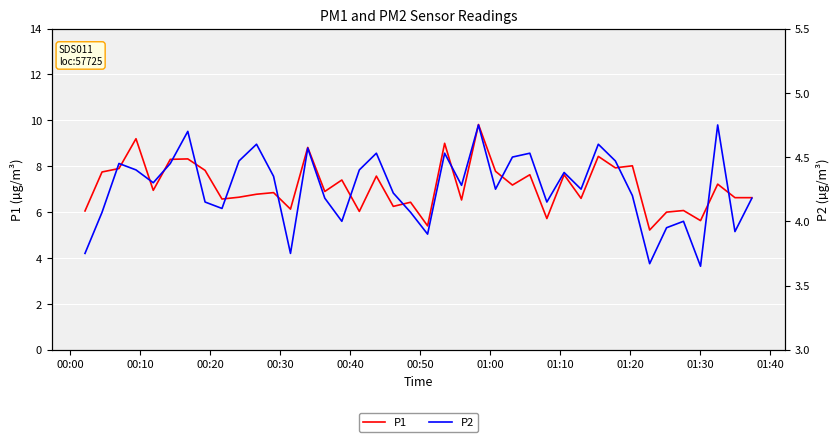

What is the highest value of the P1 series?

9.8